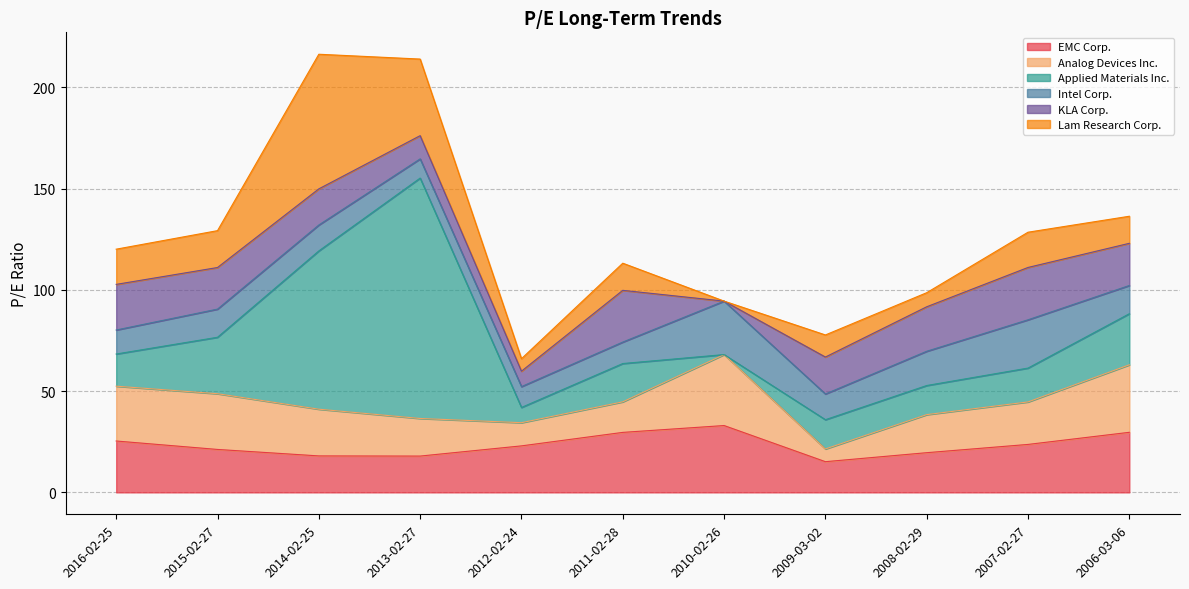

True or false: KLA Corp. has more than 1 interior local peaks.

True